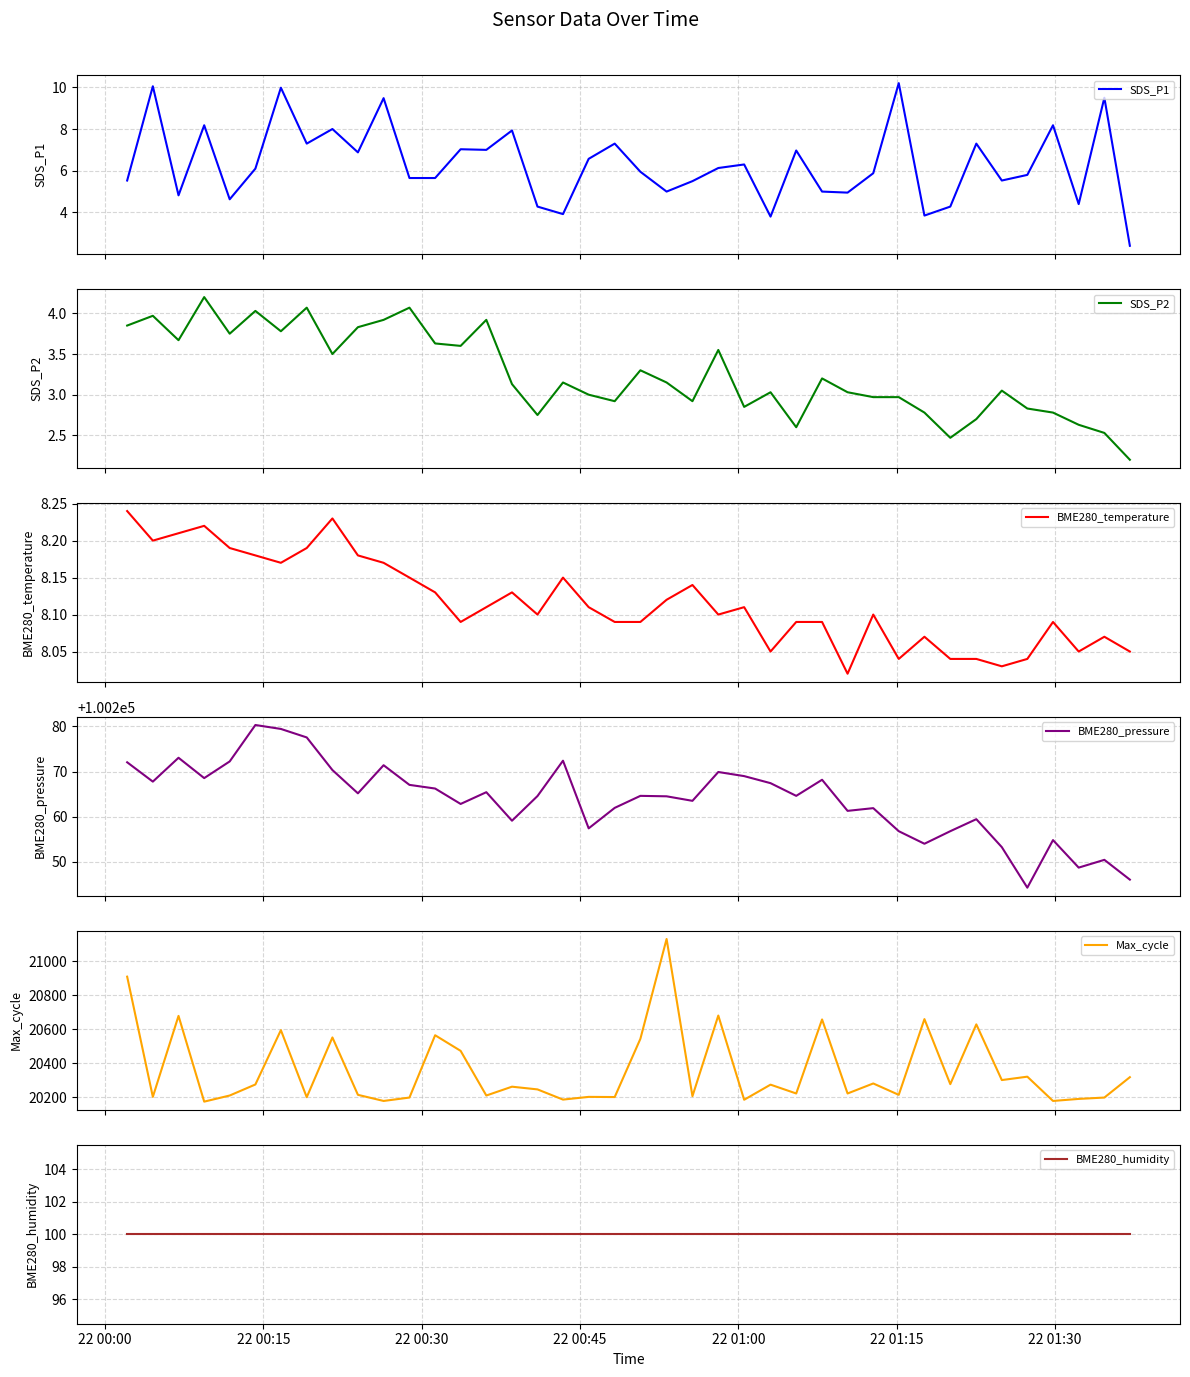

What is the minimum value shown in the chart?

2.2